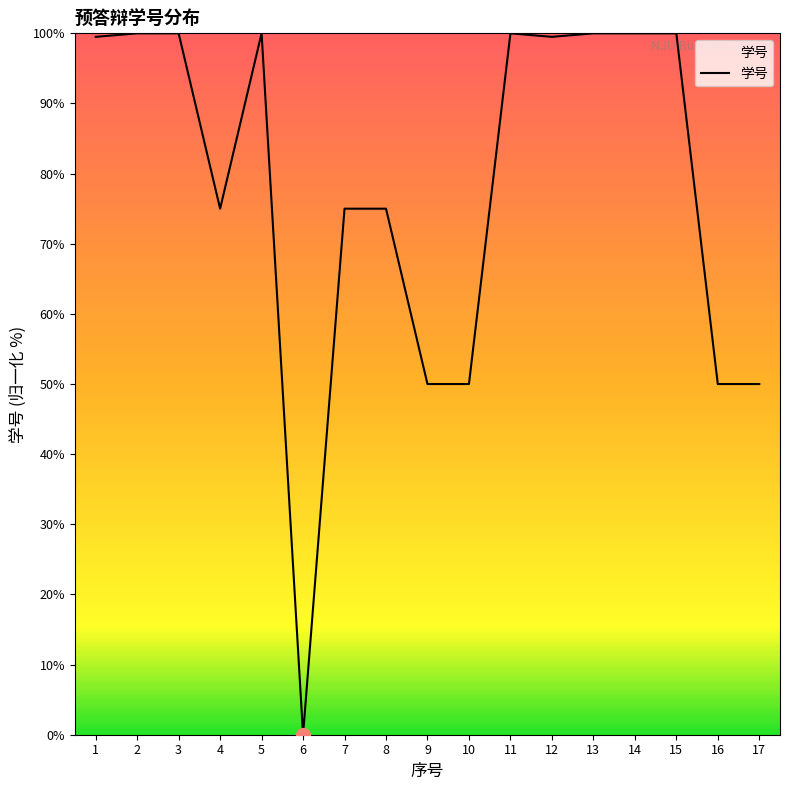

At which category does the chart reach its minimum across all series?

6